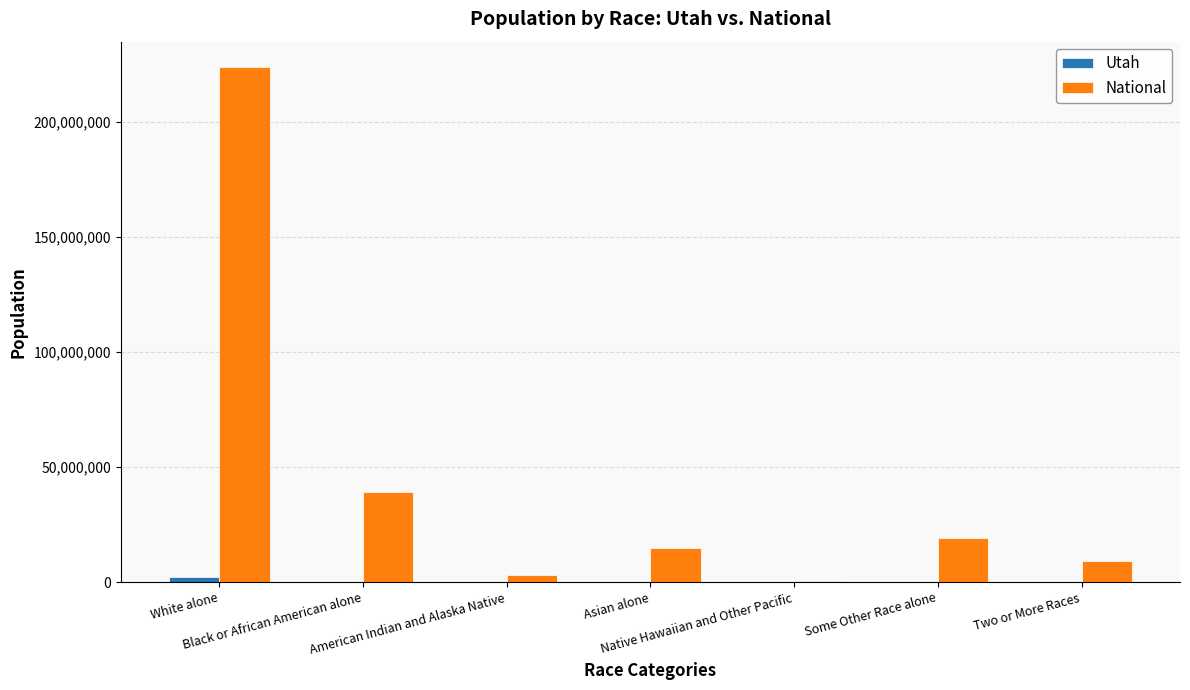

At which label does National reach its peak?

White alone